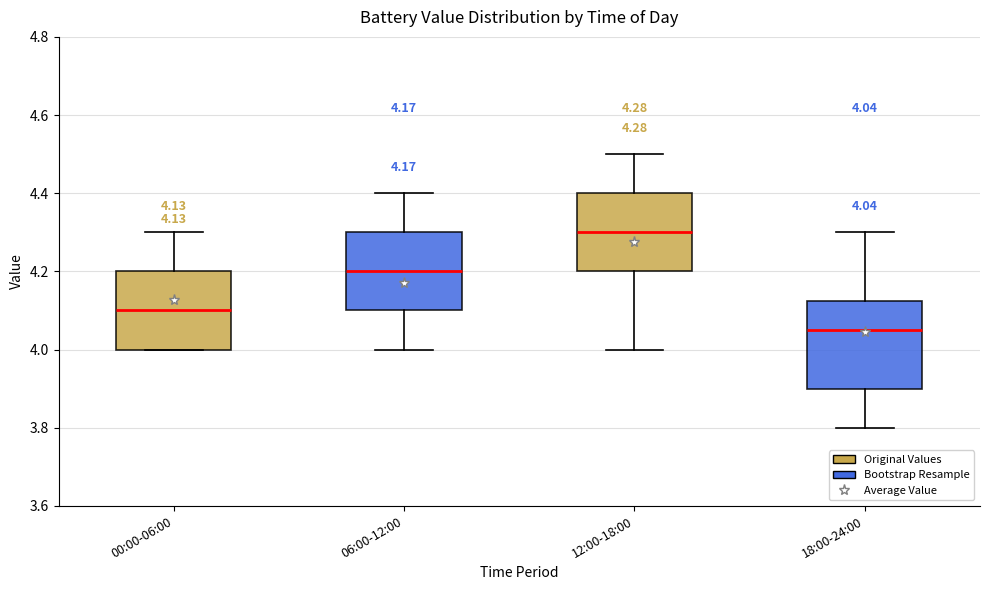

Comparing the boxes themselves (not the whiskers), which one is the tallest?

18:00-24:00